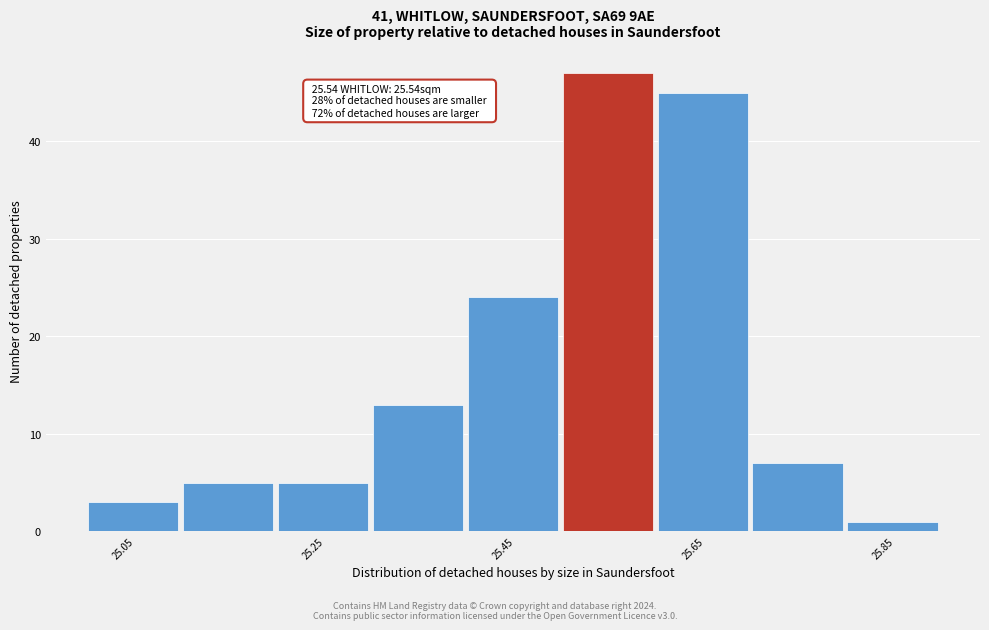

Over which range of the x-axis is the bar tallest?

25.5 to 25.6